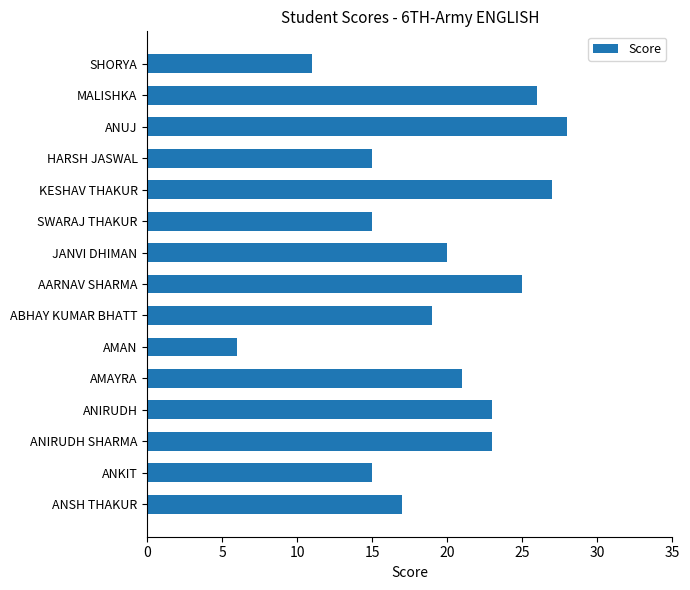

Is it true that the value at ANSH THAKUR is 17?

True